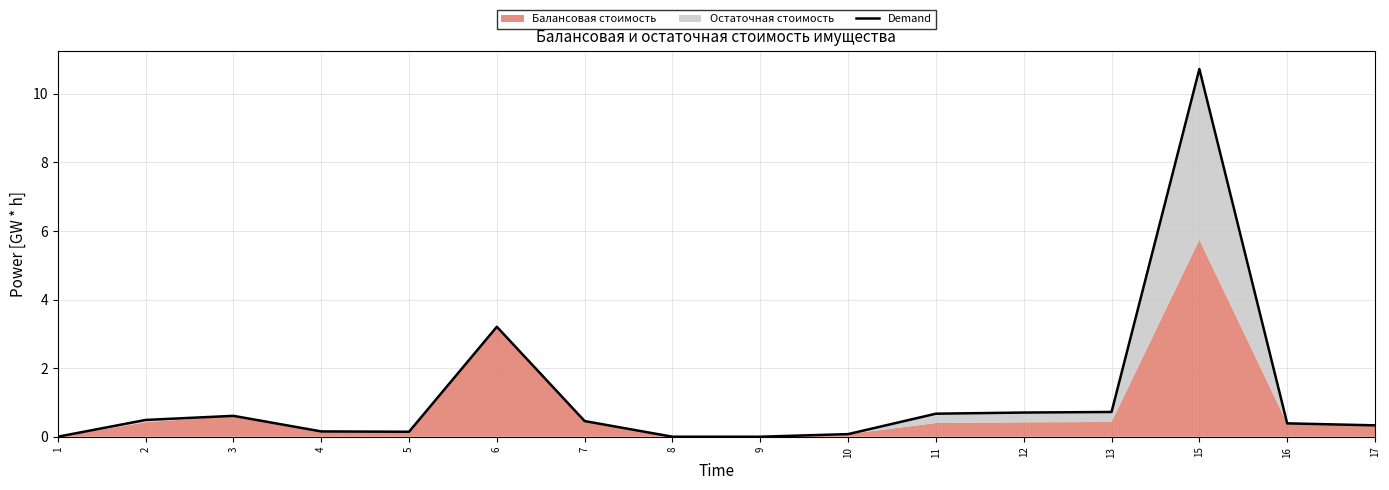

Reading right to left, list all the values displayed in this chart.

0.3	0.4	10.7	0.7	0.7	0.7	0.1	0.0	0.0	0.5	3.2	0.1	0.2	0.6	0.5	0.0